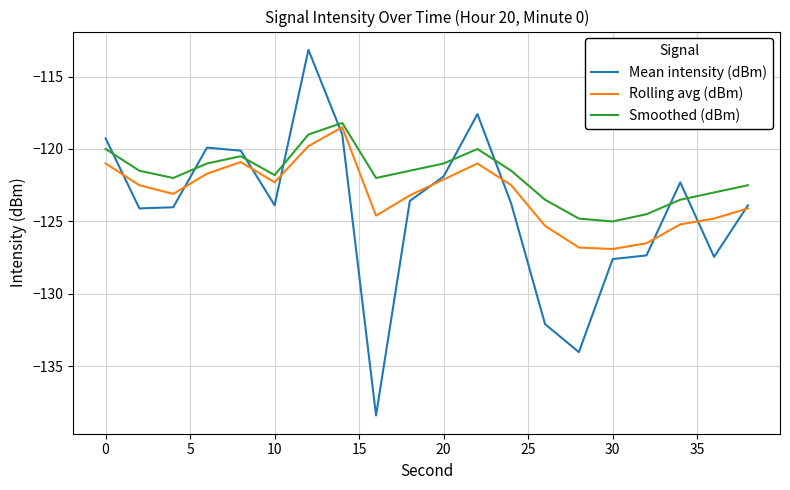

What is the maximum value shown in the chart?

-113.2